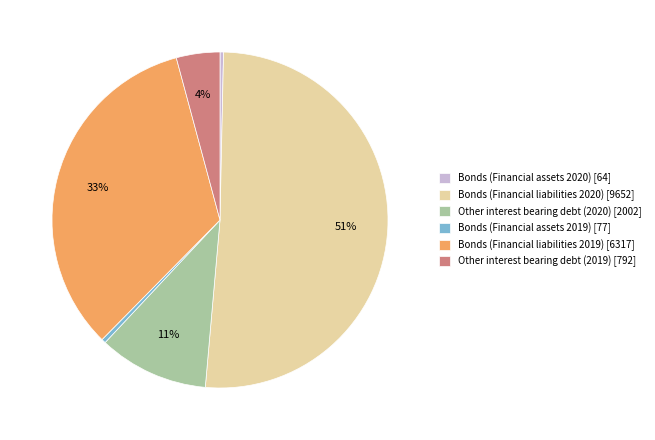

True or false: Bonds (Financial assets 2019) accounts for 0% of the total.

True